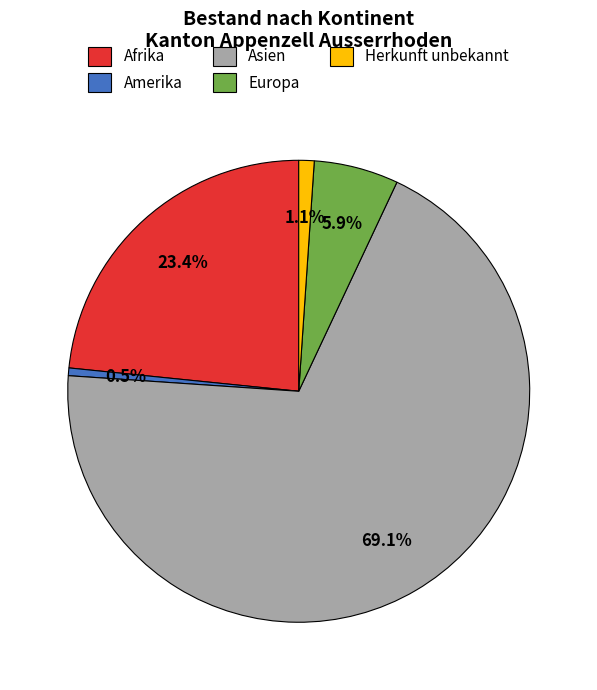

How many segments does this pie chart have?

5